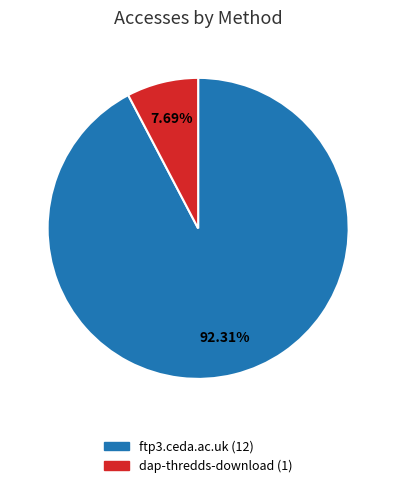

Count the number of slices in the pie.

2